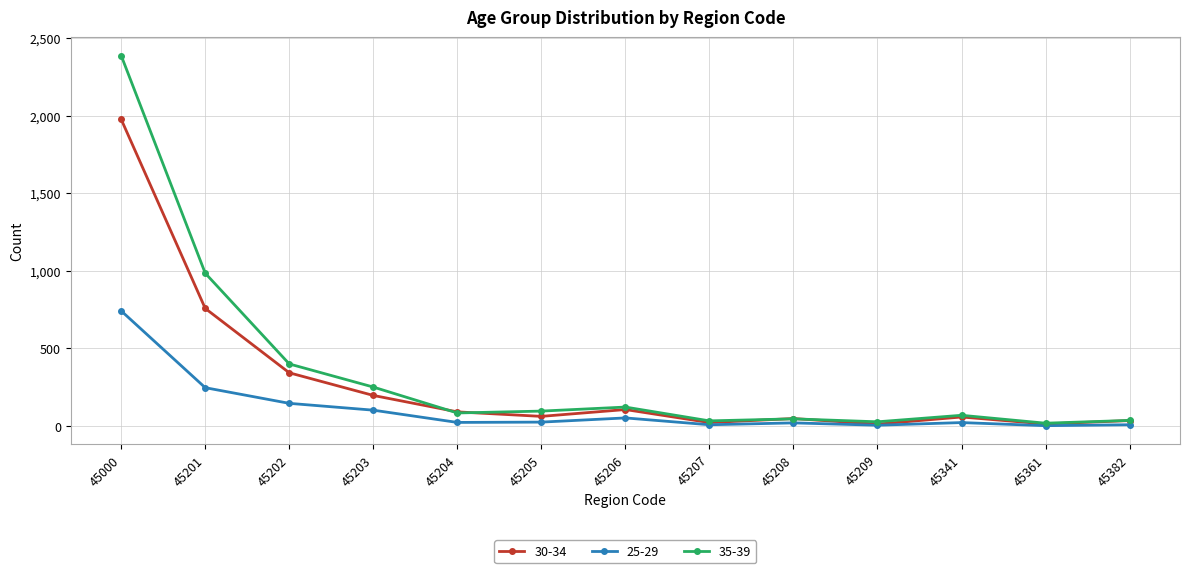

In 30-34, how many points are higher than both neighbors (excluding endpoints)?

3